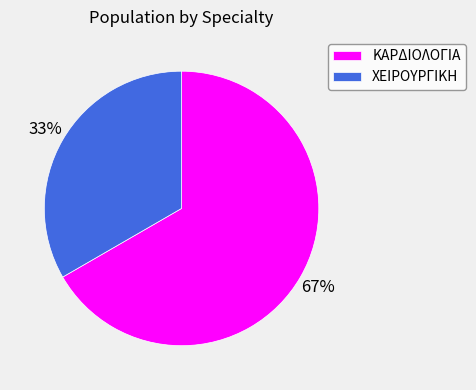

To the nearest percent, what is the average slice percentage?

50%